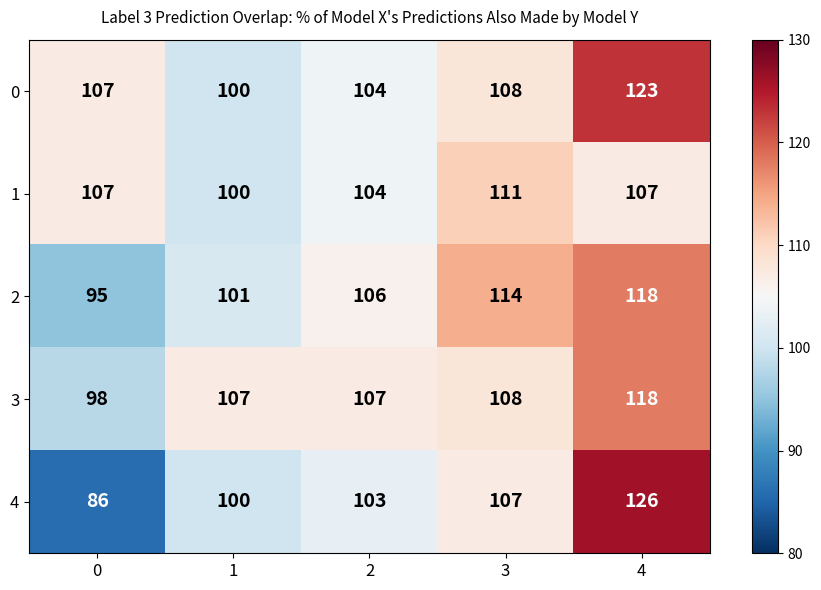

What is the maximum value shown in the chart?

126